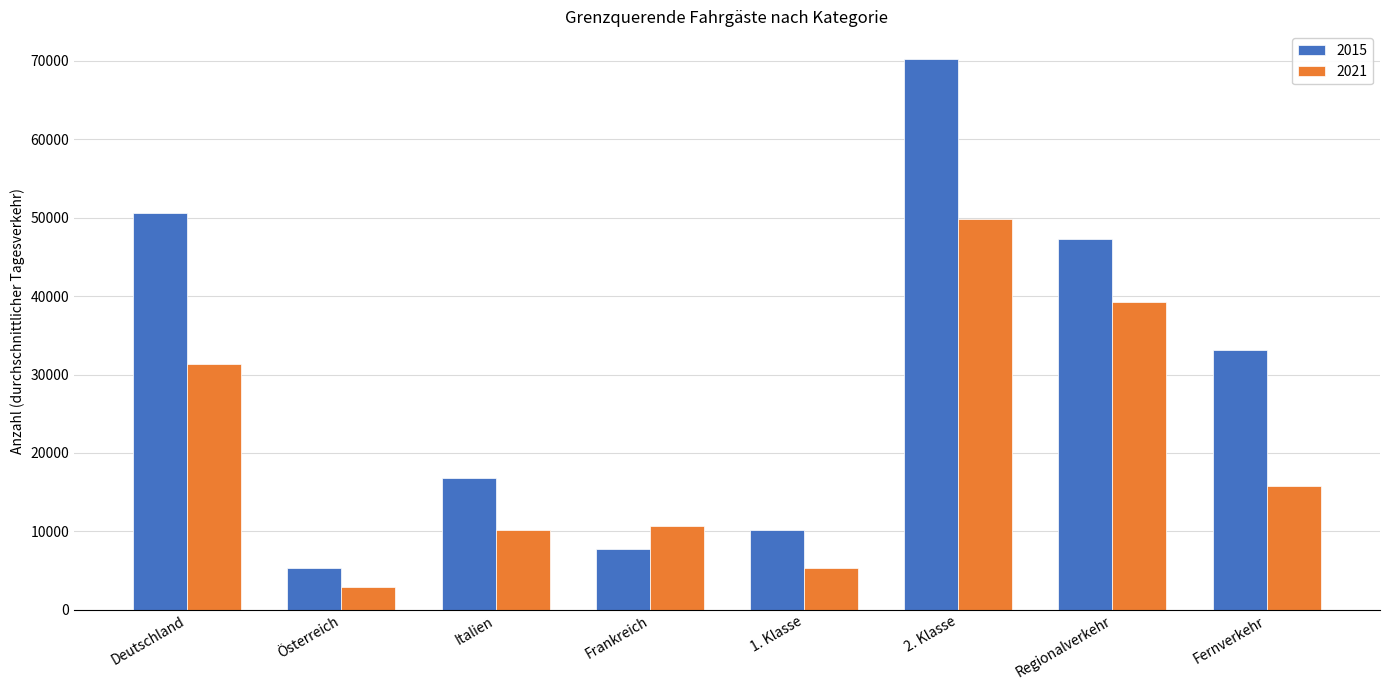

At which category is the sum across all series the highest?

2. Klasse